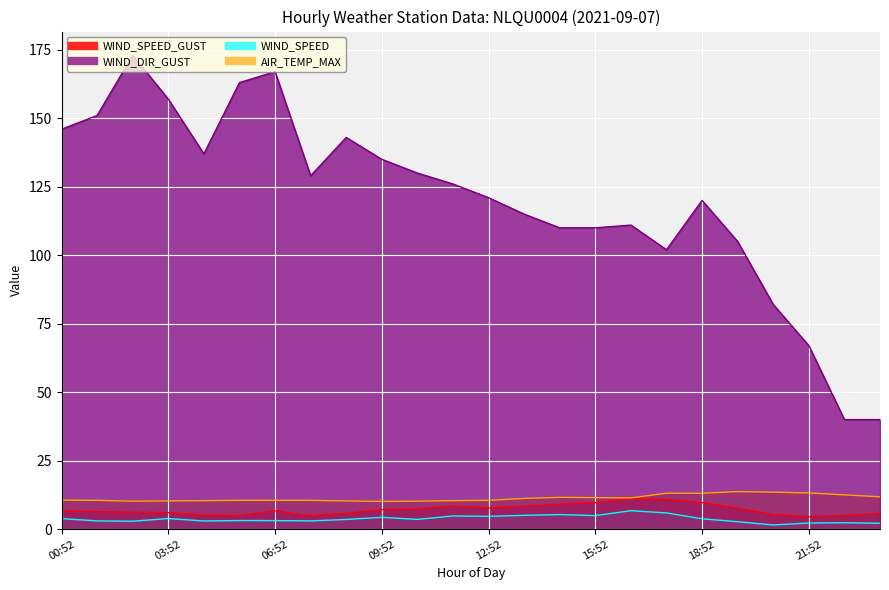

Reading left to right, what are all the values shown in this chart?

WIND_SPEED_GUST: 00:52=6.7	01:52=6.4	02:52=6.2	03:52=6.0	04:52=5.1	05:52=4.9	06:52=6.7	07:52=4.9	08:52=5.8	09:52=7.1	10:52=7.3	11:52=8.5	12:52=7.7	13:52=8.4	14:52=9.1	15:52=9.7	16:52=11.1	17:52=10.8	18:52=9.7	19:52=7.6	20:52=5.3	21:52=4.6	22:52=4.9	23:52=5.8
WIND_SPEED: 00:52=3.8	01:52=3.0	02:52=2.9	03:52=3.9	04:52=3.0	05:52=3.1	06:52=3.1	07:52=3.0	08:52=3.5	09:52=4.3	10:52=3.6	11:52=4.8	12:52=4.7	13:52=5.0	14:52=5.3	15:52=4.9	16:52=6.7	17:52=5.9	18:52=3.8	19:52=2.7	20:52=1.5	21:52=2.2	22:52=2.3	23:52=2.1
AIR_TEMP_MAX: 00:52=10.6	01:52=10.5	02:52=10.2	03:52=10.3	04:52=10.4	05:52=10.5	06:52=10.5	07:52=10.5	08:52=10.3	09:52=10.1	10:52=10.2	11:52=10.4	12:52=10.5	13:52=11.2	14:52=11.6	15:52=11.5	16:52=11.4	17:52=13.1	18:52=13.1	19:52=13.7	20:52=13.5	21:52=13.2	22:52=12.5	23:52=11.8
WIND_DIR_GUST: 00:52=146.0	01:52=151.0	02:52=173.0	03:52=157.0	04:52=137.0	05:52=163.0	06:52=167.0	07:52=129.0	08:52=143.0	09:52=135.0	10:52=130.0	11:52=126.0	12:52=121.0	13:52=115.0	14:52=110.0	15:52=110.0	16:52=111.0	17:52=102.0	18:52=120.0	19:52=105.0	20:52=82.0	21:52=67.0	22:52=40.0	23:52=40.0